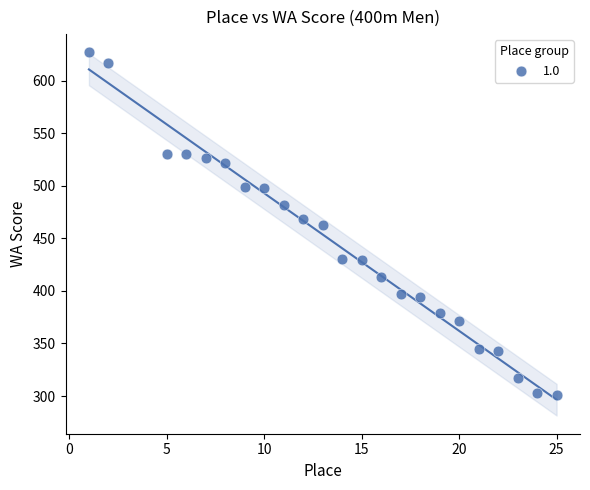

What is the range of X values (max minus min)?

24